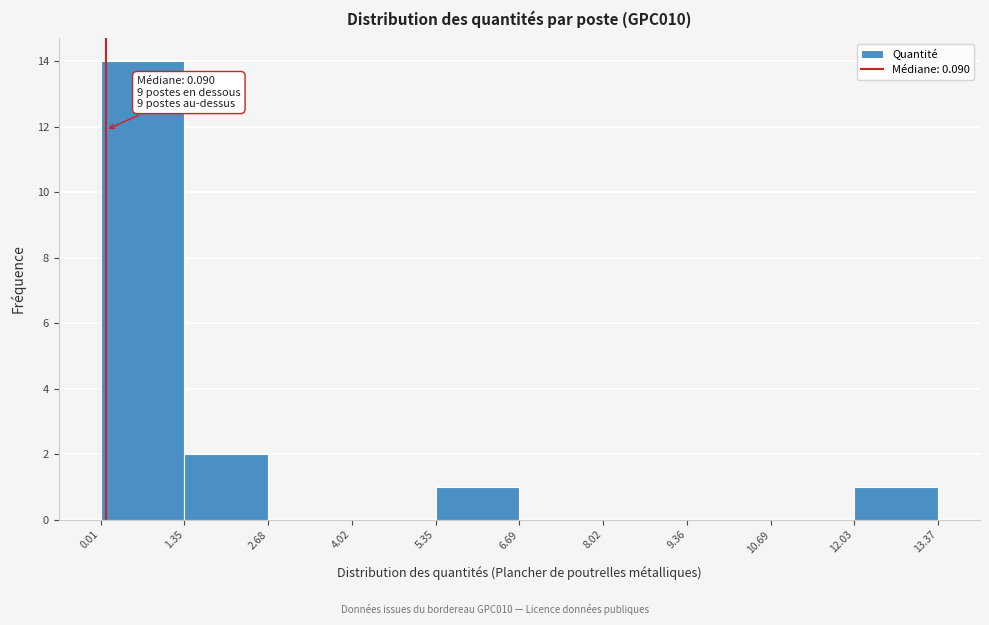

Over which range of the x-axis is the bar tallest?

0.01 to 1.35